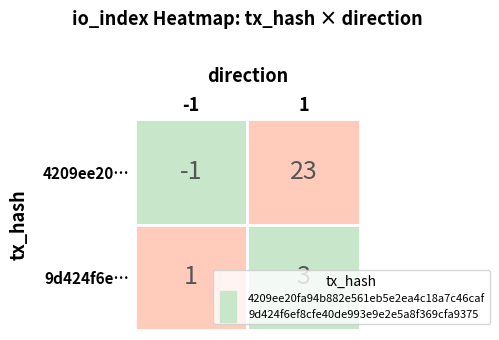

What is the sum of the 4209ee20fa94b882e561eb5e2ea4c18a7c46caf values at 1 and 0?

22